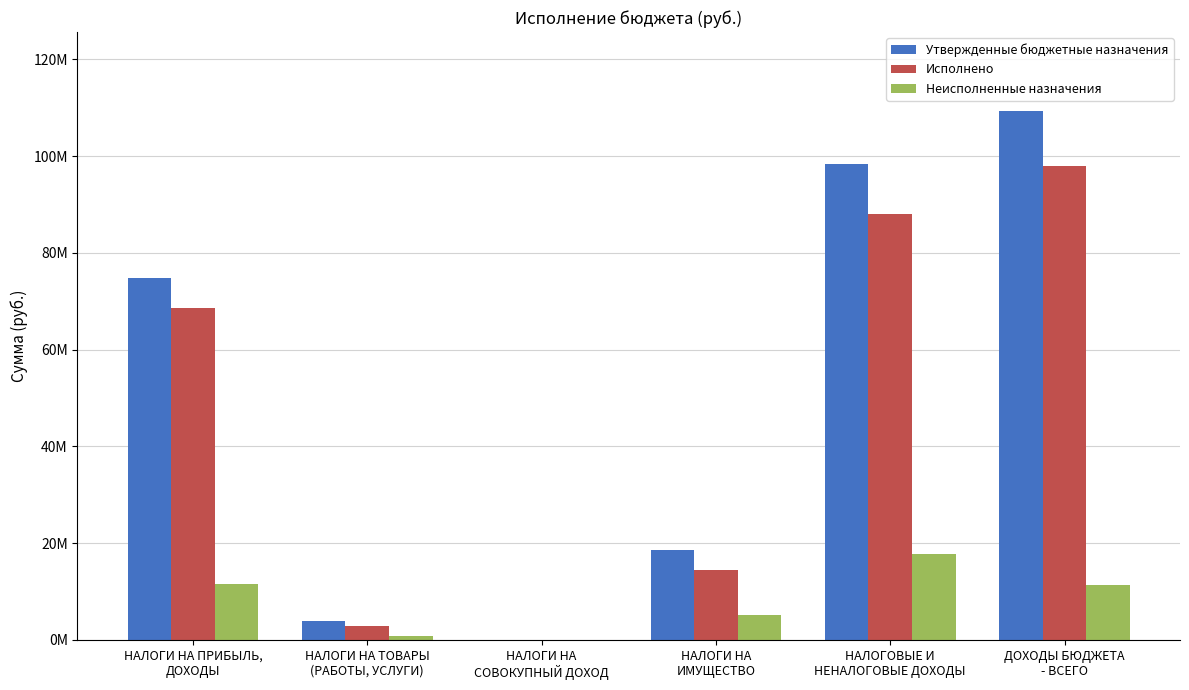

Does the chart contain stacked bars?

No